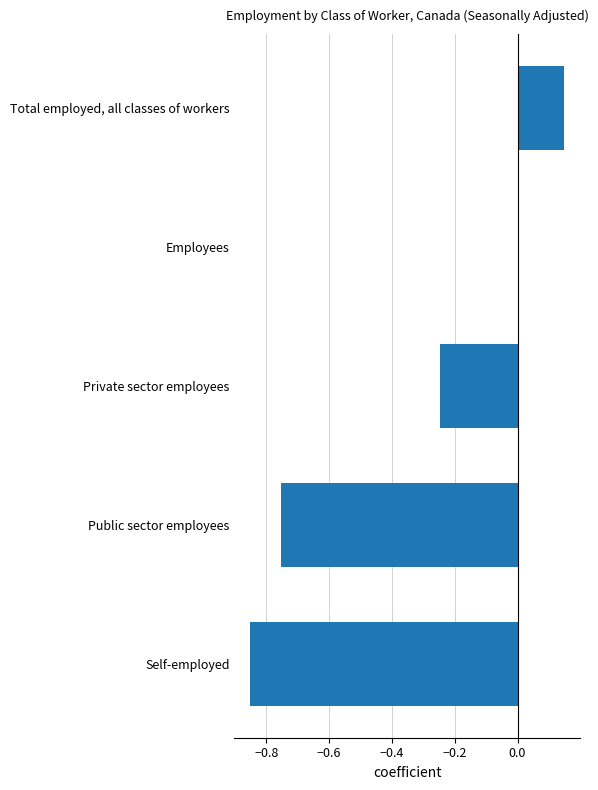

Are the bars grouped side by side (vs. stacked)?

No